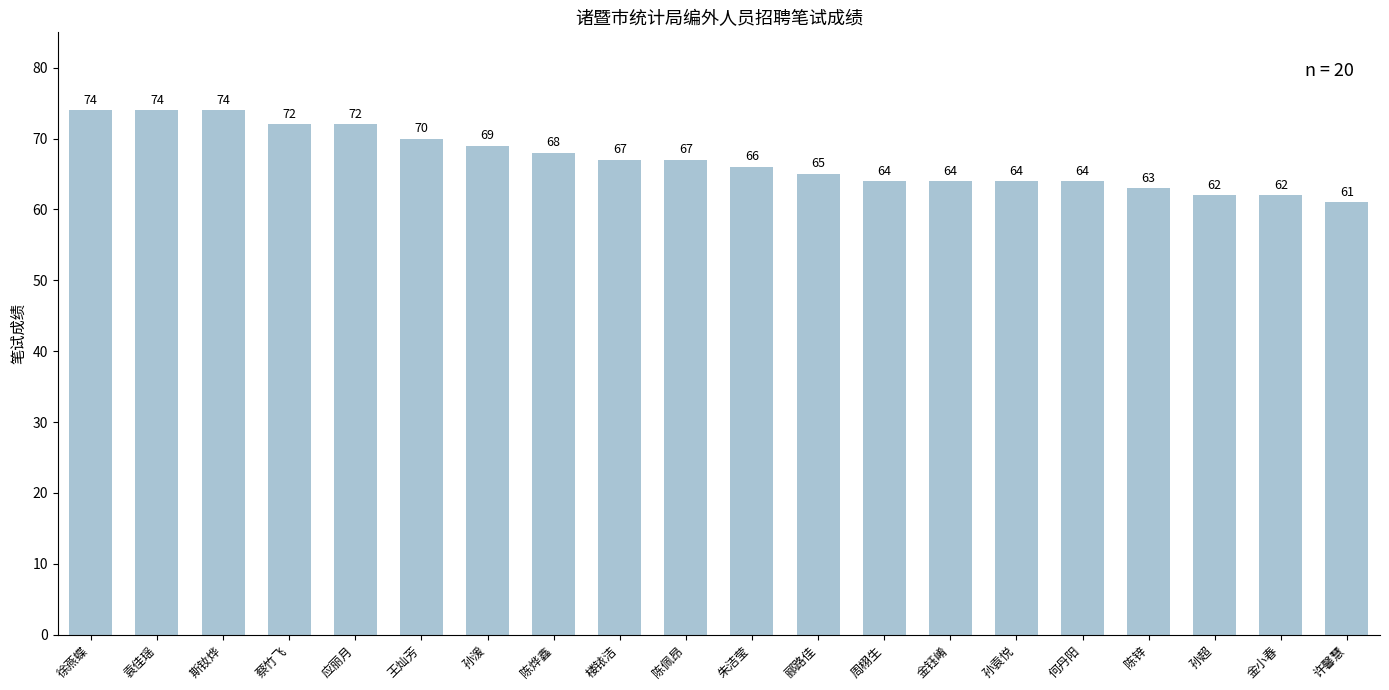

At which label does the data first exceed 67?

徐燕蝶